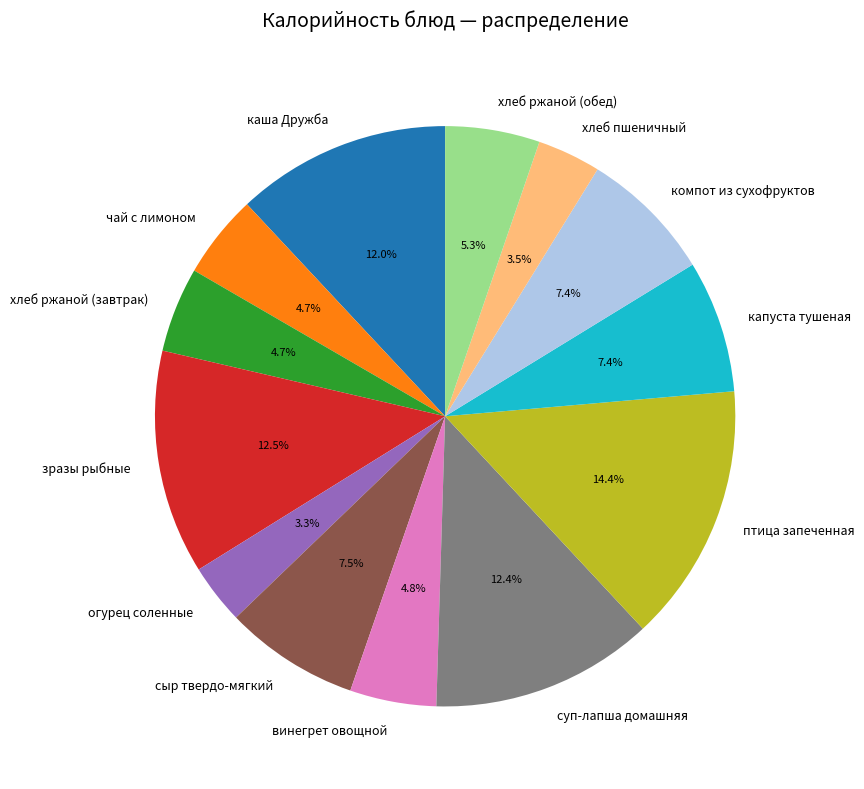

To the nearest percent, what is the difference between the largest and smallest slice percentages?

11%